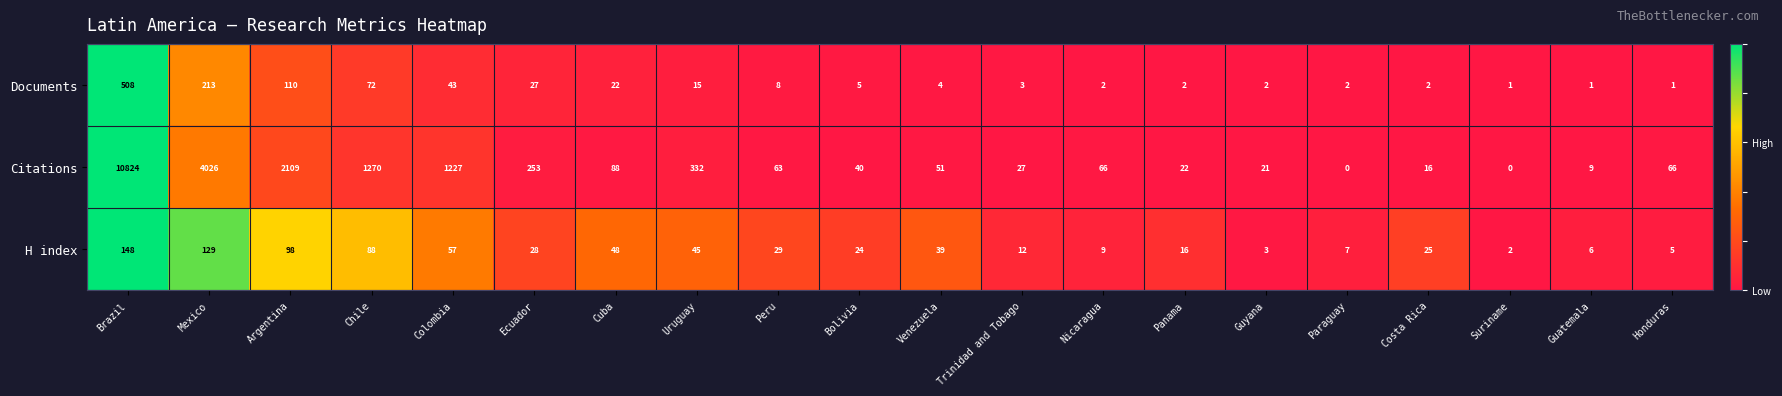

Rank the series by their maximum value, from highest to lowest.

Citations, Documents, H index